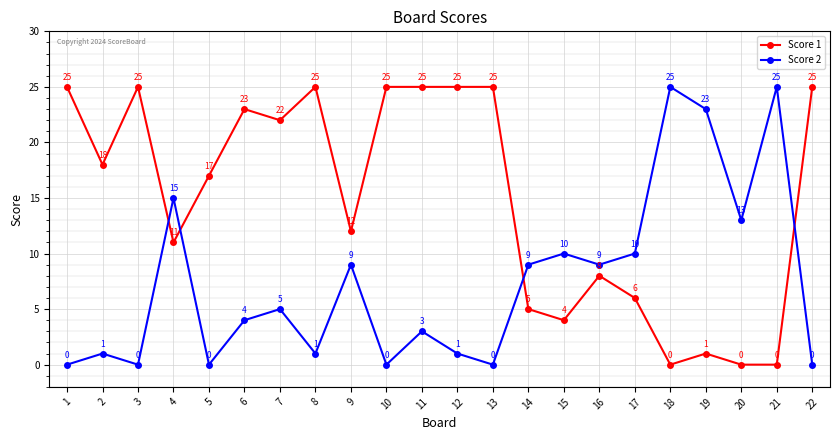

Is the value of Score 2 at 14 greater than the value of Score 1 at 9?

No